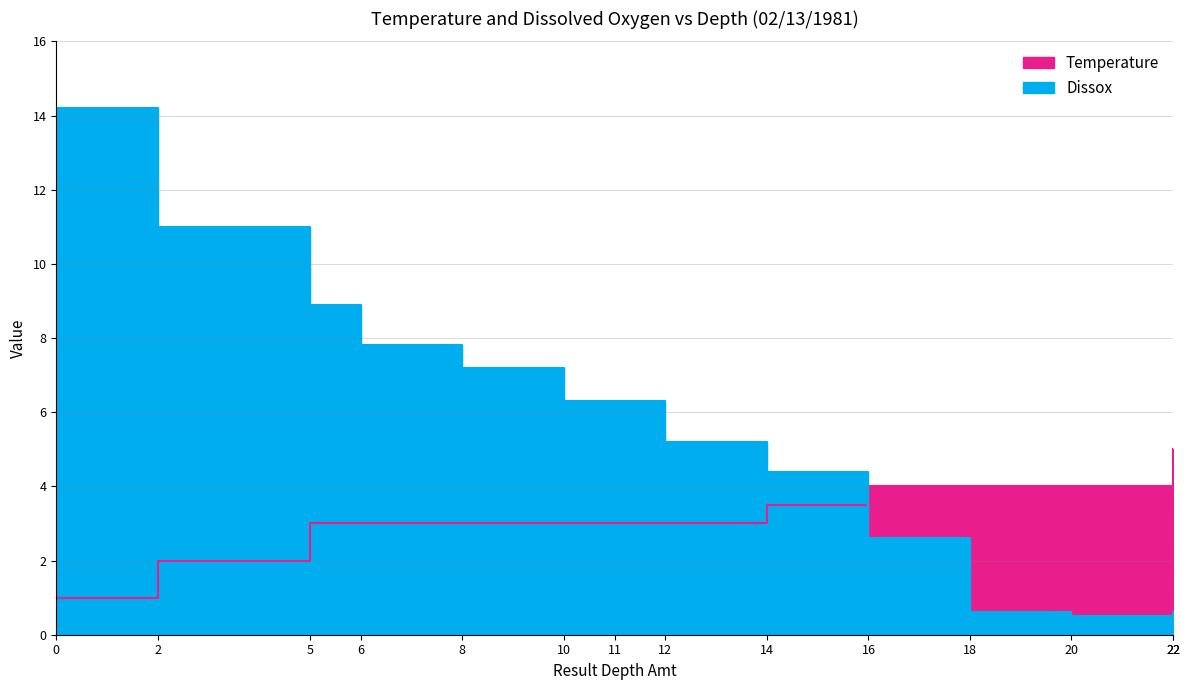

True or false: Dissox has more than 1 interior local peaks.

False